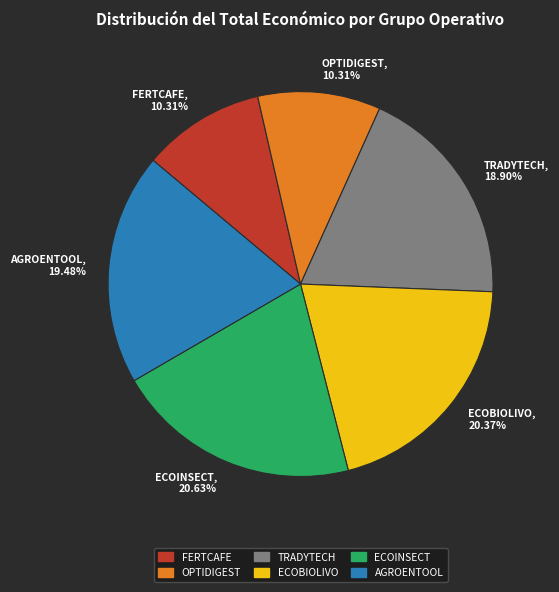

To the nearest percent, what percentage of the pie is OPTIDIGEST?

10%